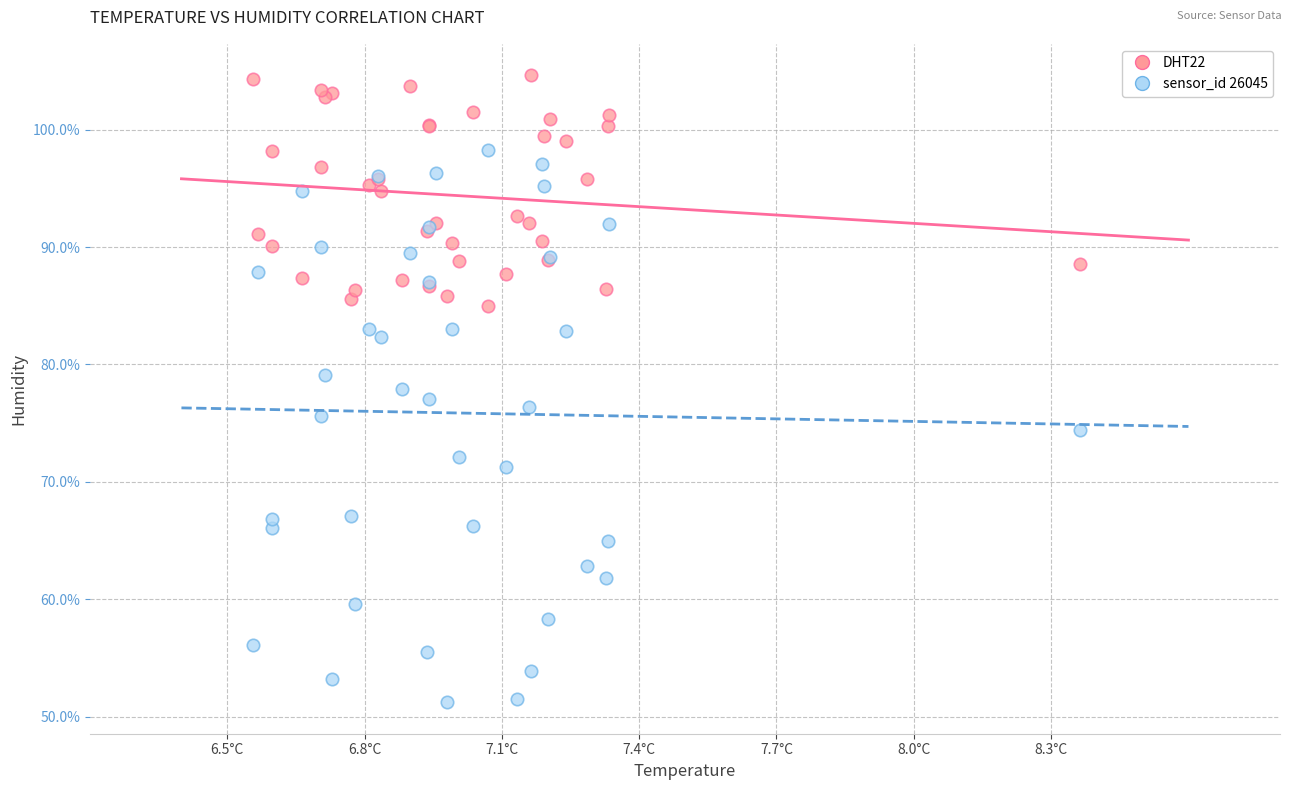

Which series contains the lowest Y value?

sensor_id 26045